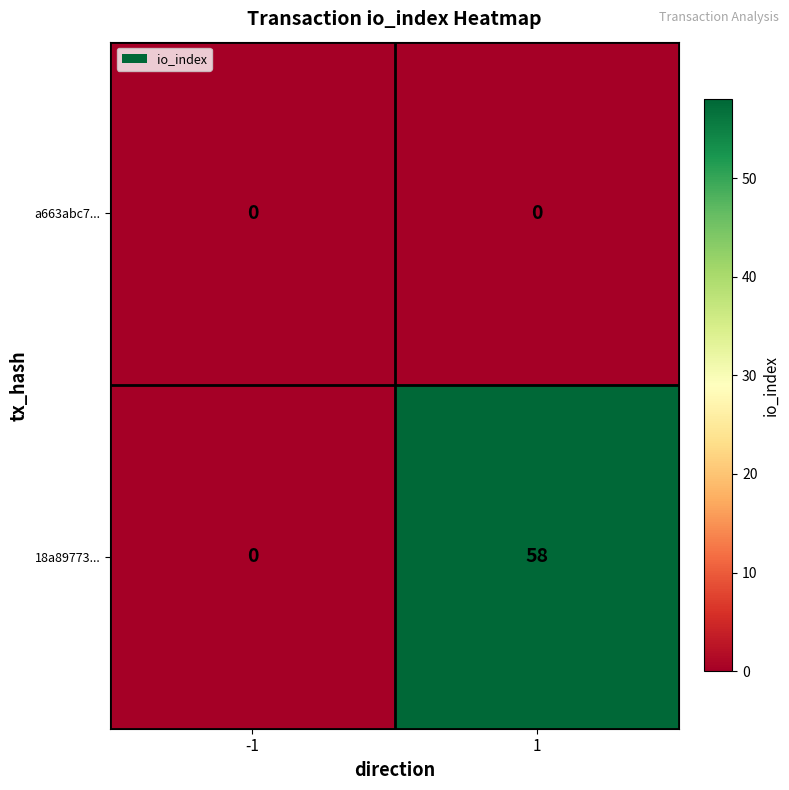

Rank the series by their maximum value, from lowest to highest.

a663abc7..., 18a89773...